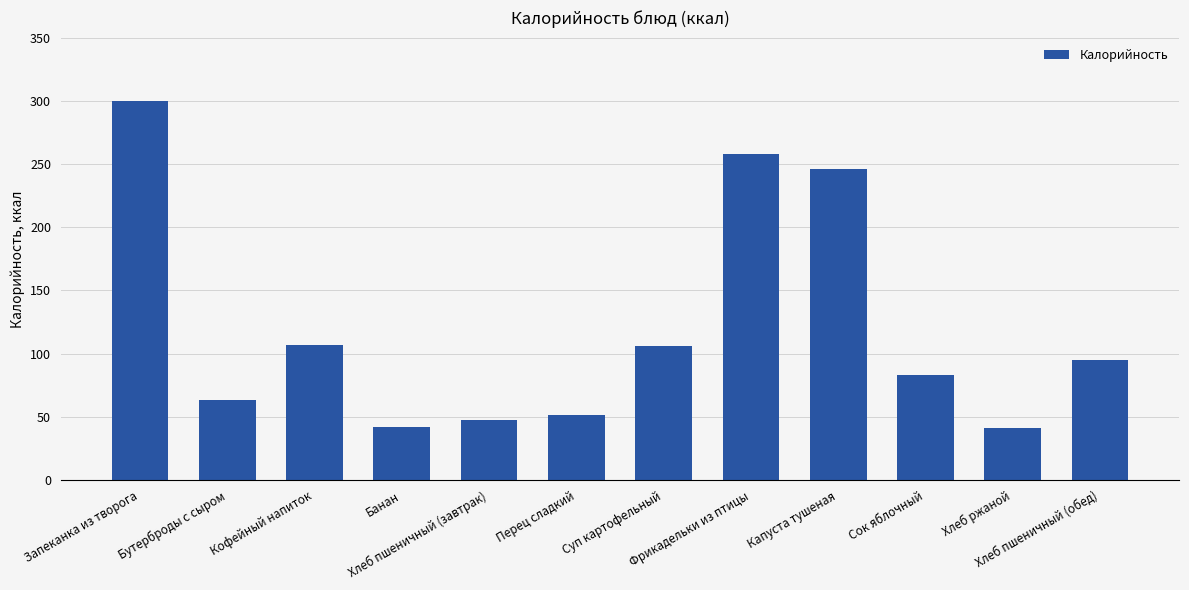

Which label corresponds to the largest value in the chart?

Запеканка из творога